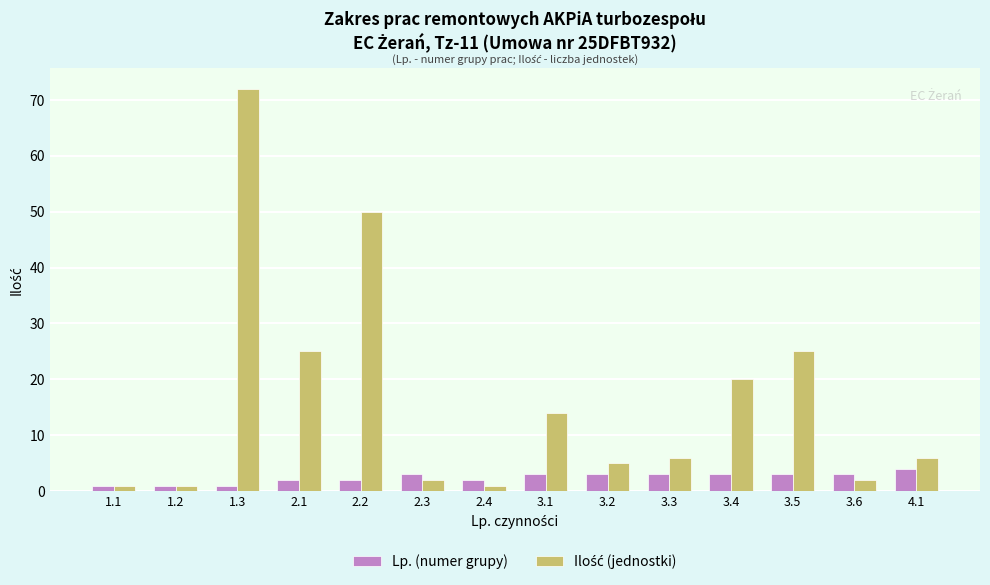

At how many categories does at least one series exceed 11?

6